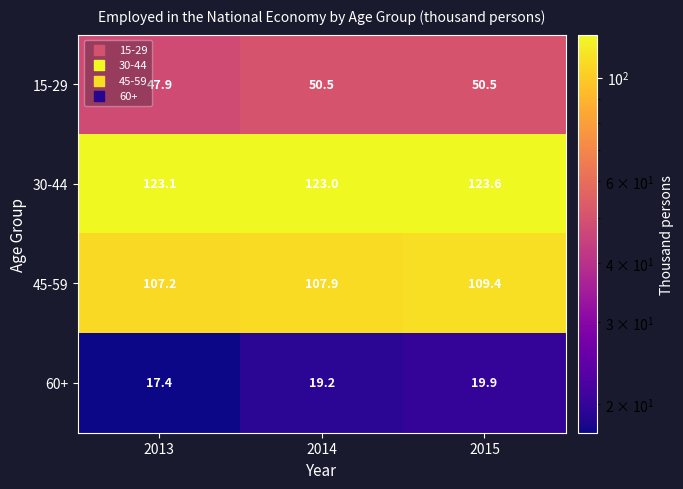

Where is 30-44 nearest to the value 123?

2014